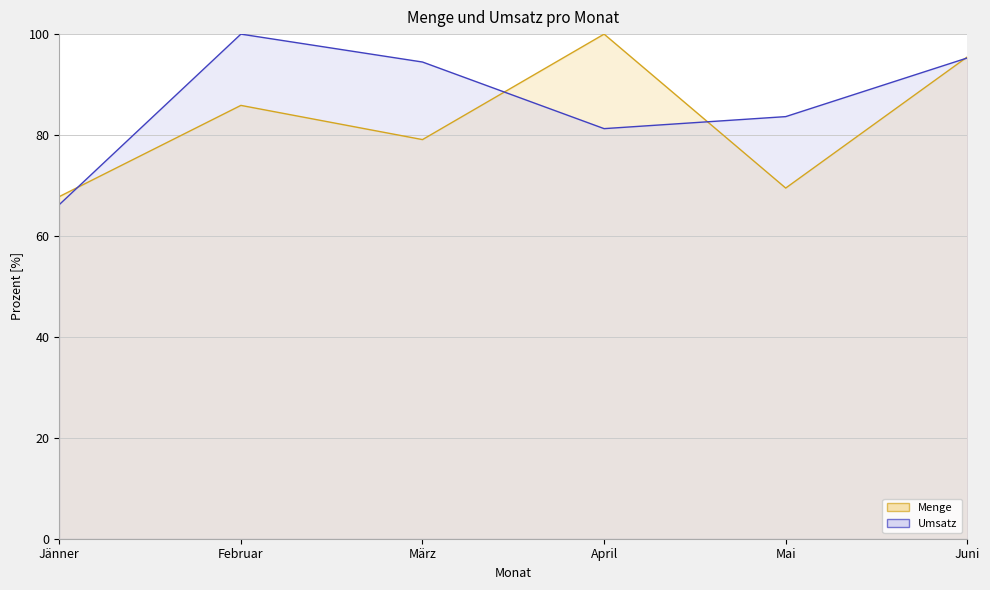

True or false: Menge has more than 0 interior local peaks.

True